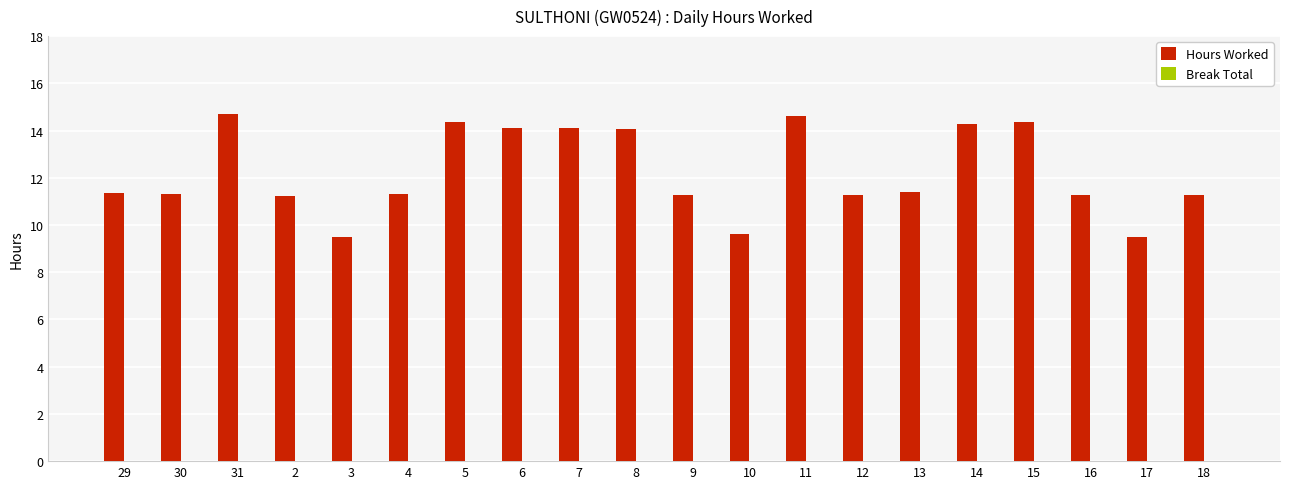

At which label does the data first exceed 11?

29